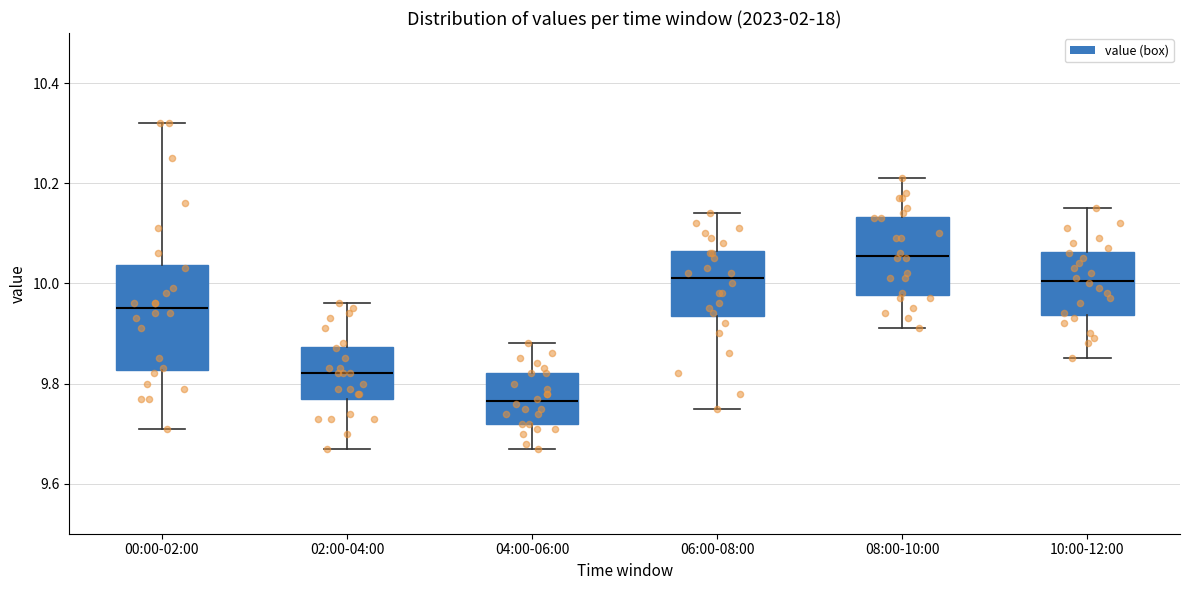

Which box has the lowest median line?

04:00-06:00